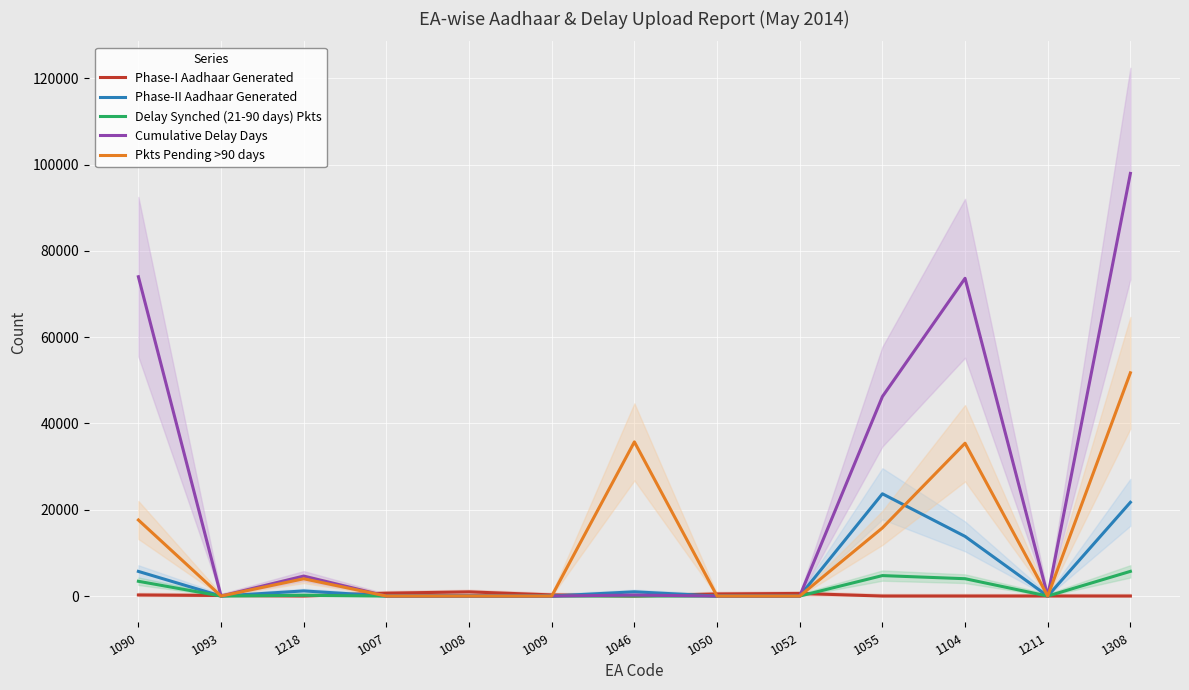

Which series has the widest spread of values?

Cumulative Delay Days